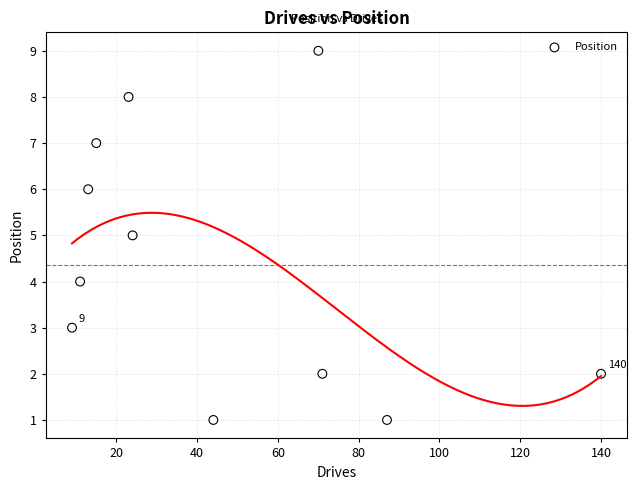

What is the average X value?

46